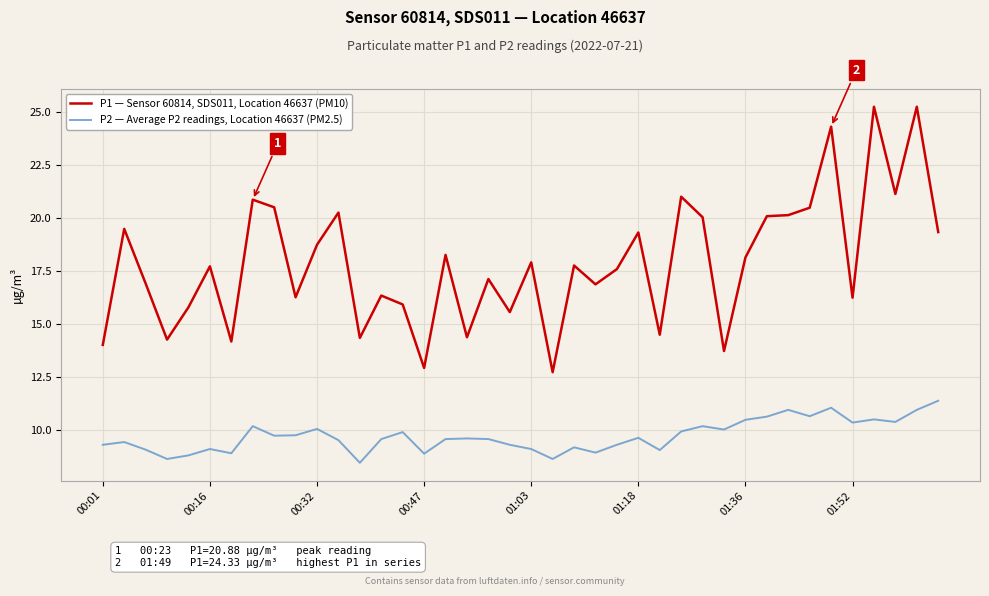

What is the maximum value for P2 — Average P2 readings, Location 46637 (PM2.5)?

11.4